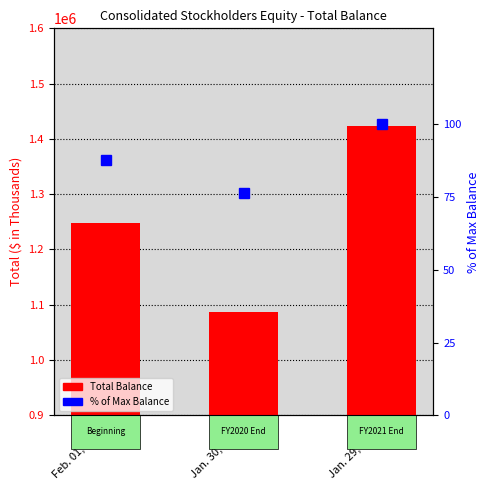

How many data points in Total Balance are less than 1247853?

1